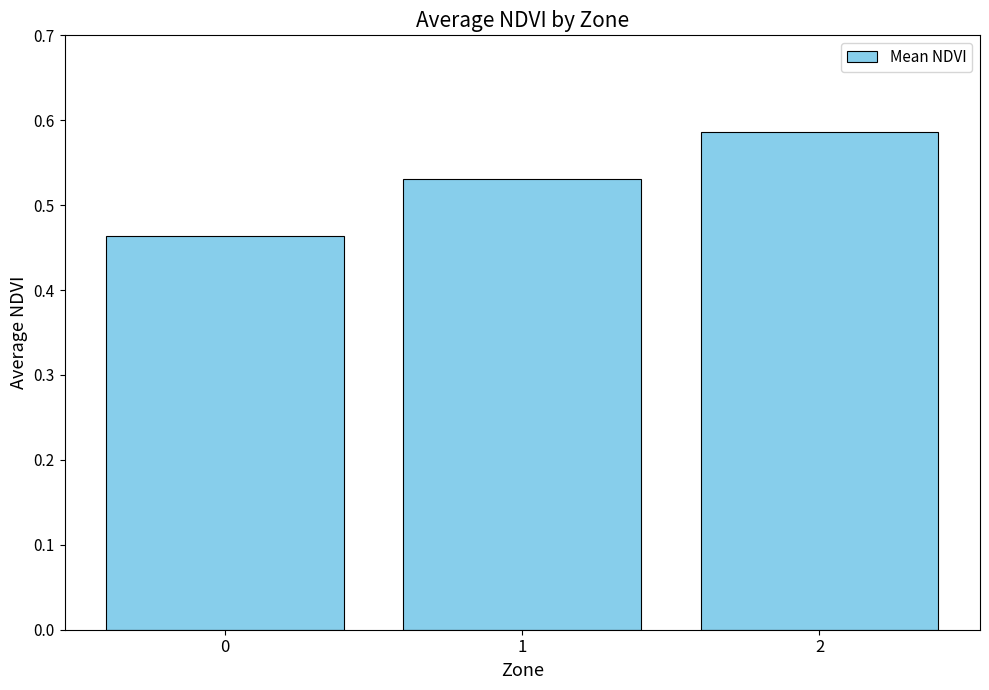

Count the values in the range 0 to 1.

3